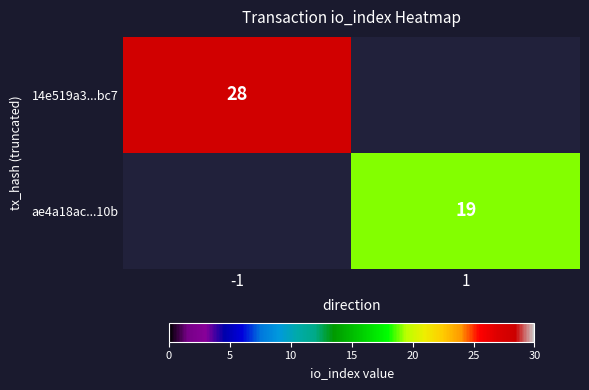

Is it true that ae4a18ac...10b equals 19 at 1?

True